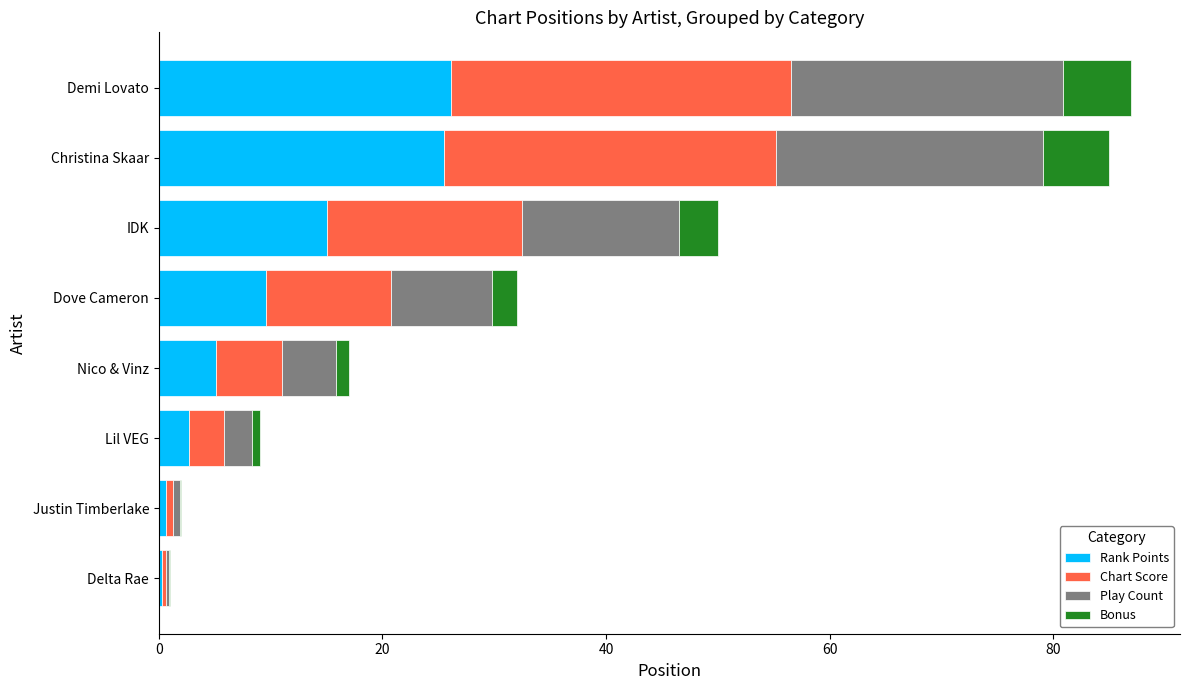

What is the highest value of the Rank Points series?

26.1